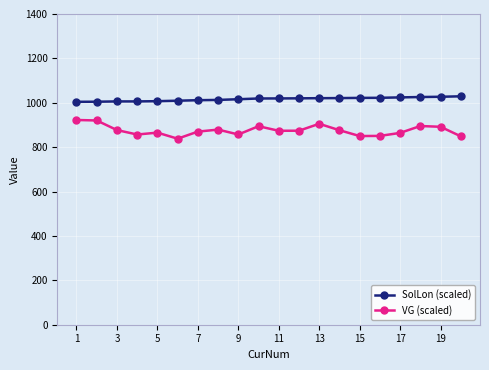

List the series in order of their overall mean, lowest first.

VG (scaled), SolLon (scaled)